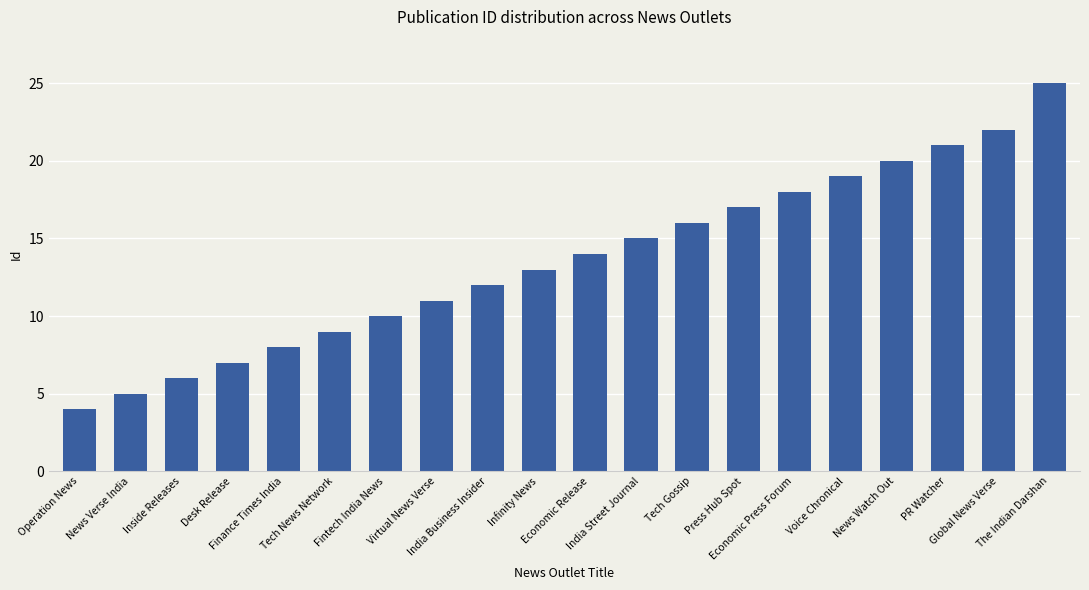

What is the sum of the values at Press Hub Spot and Tech News Network?

26